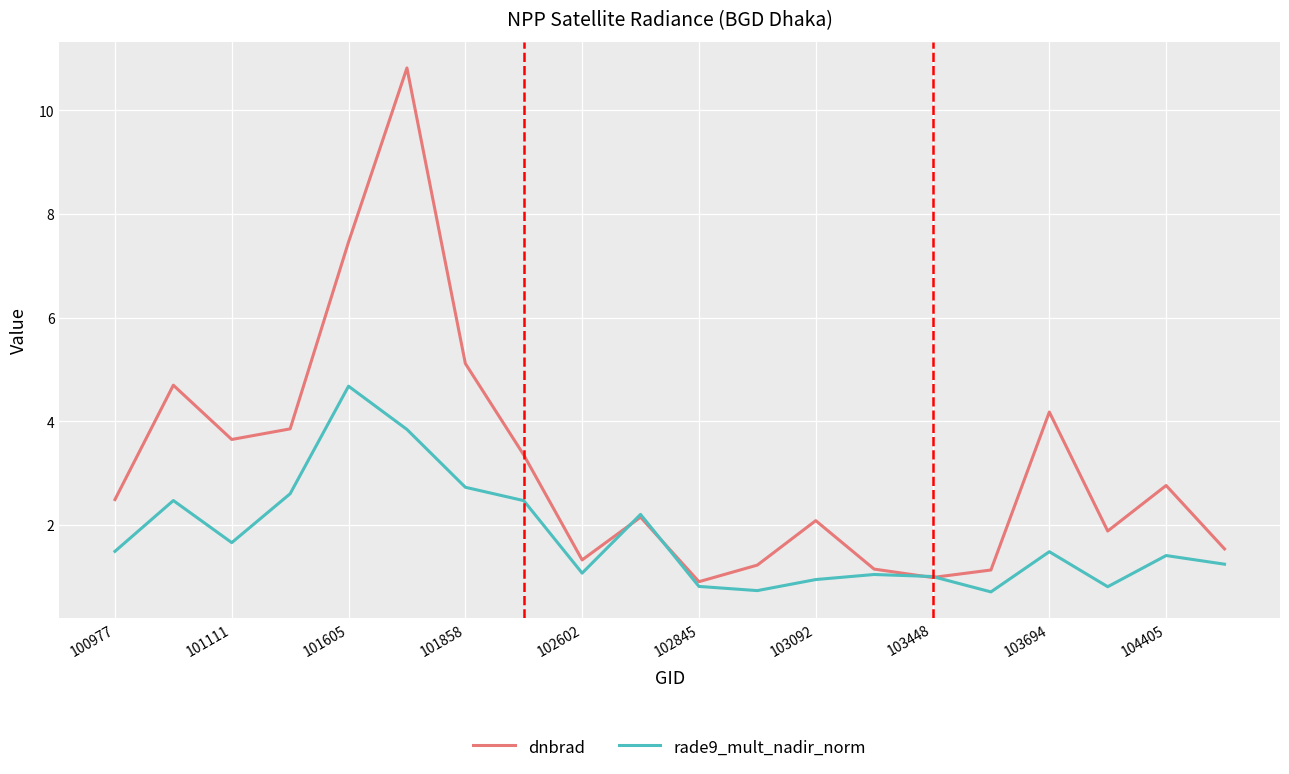

What are all the series names shown in the legend?

dnbrad, rade9_mult_nadir_norm